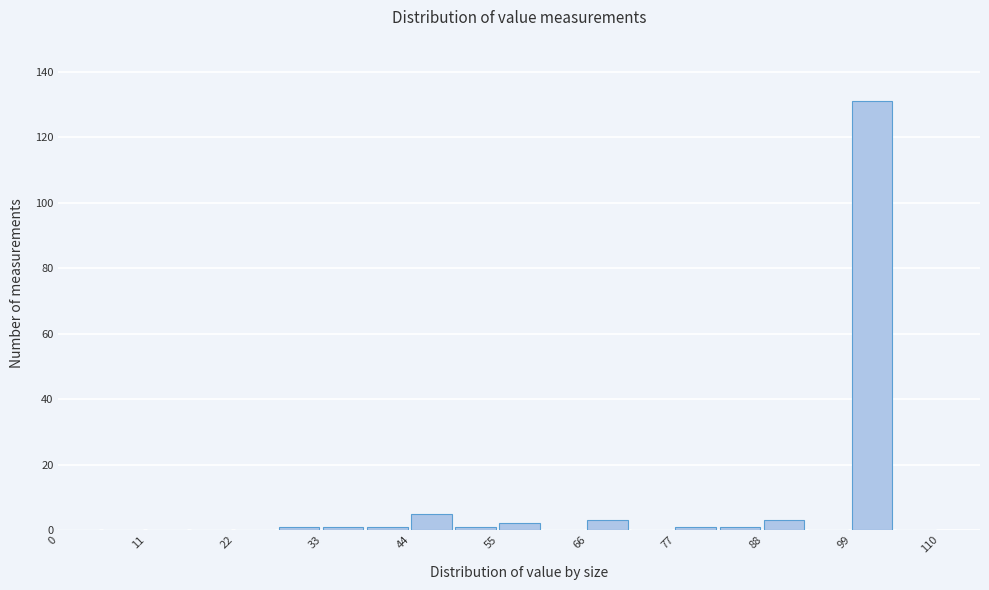

Read against the x-axis, roughly where is the centre of the tallest bar?

102